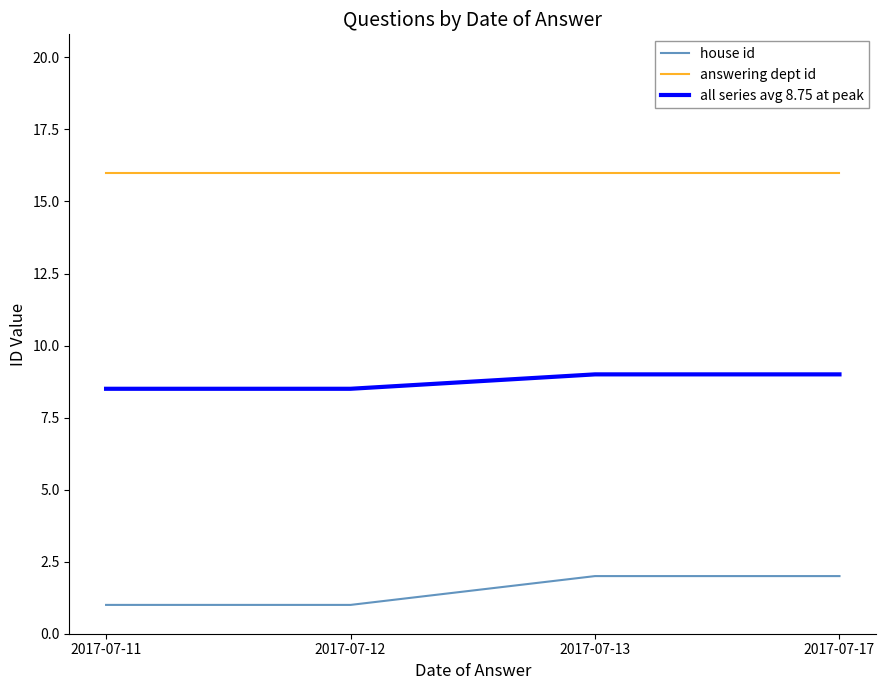

What is the highest value of the all series avg 8.75 at peak series?

9.0